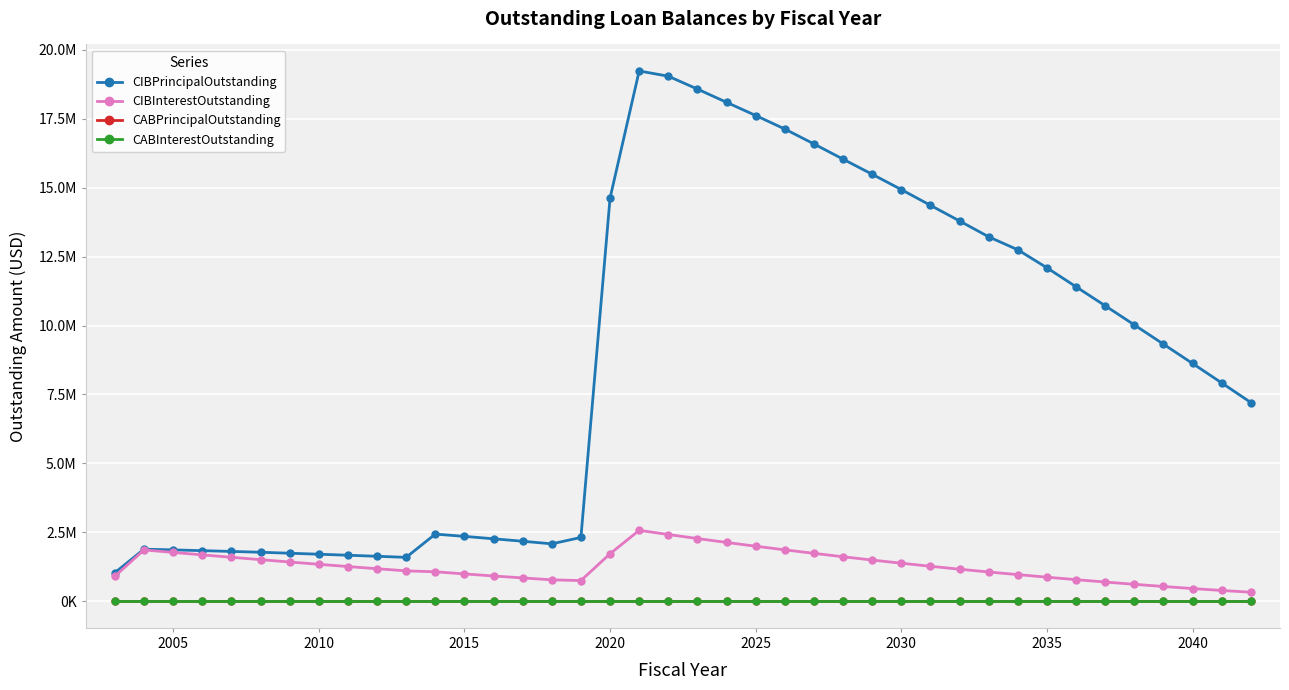

Is this an area chart (filled region under the line)?

No